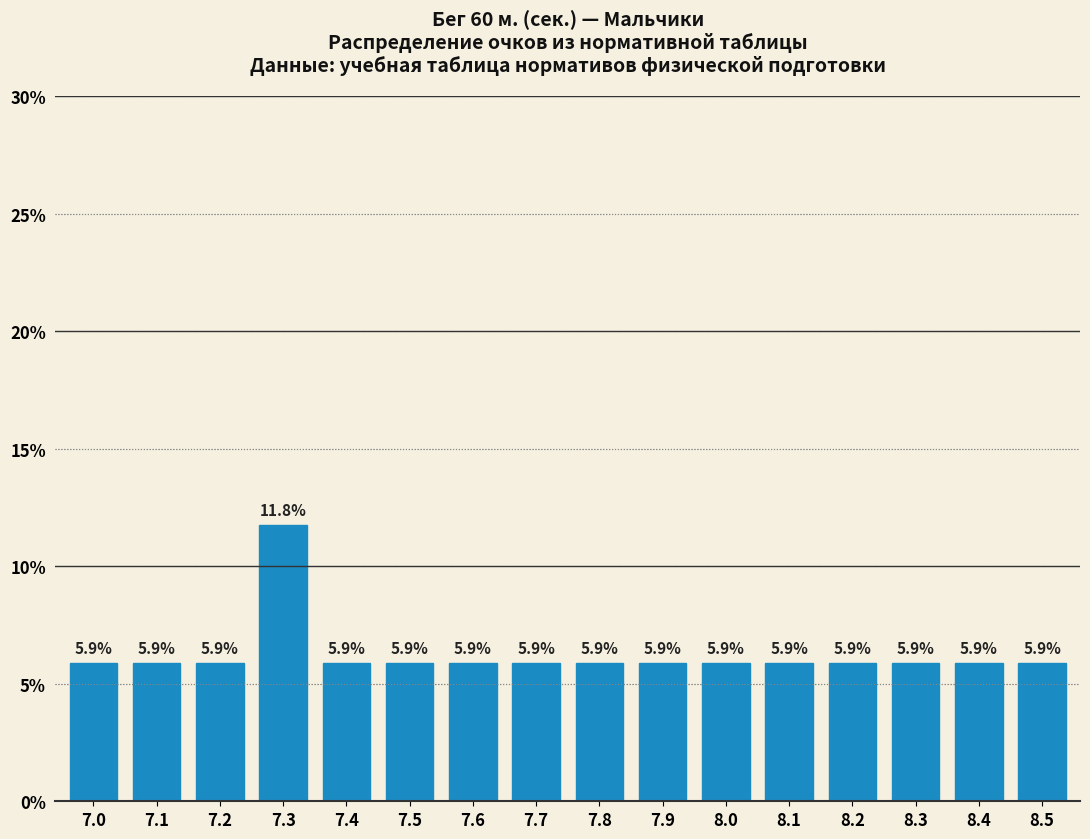

Reading left to right, transcribe all the data shown in this chart.

5.9	5.9	5.9	11.8	5.9	5.9	5.9	5.9	5.9	5.9	5.9	5.9	5.9	5.9	5.9	5.9